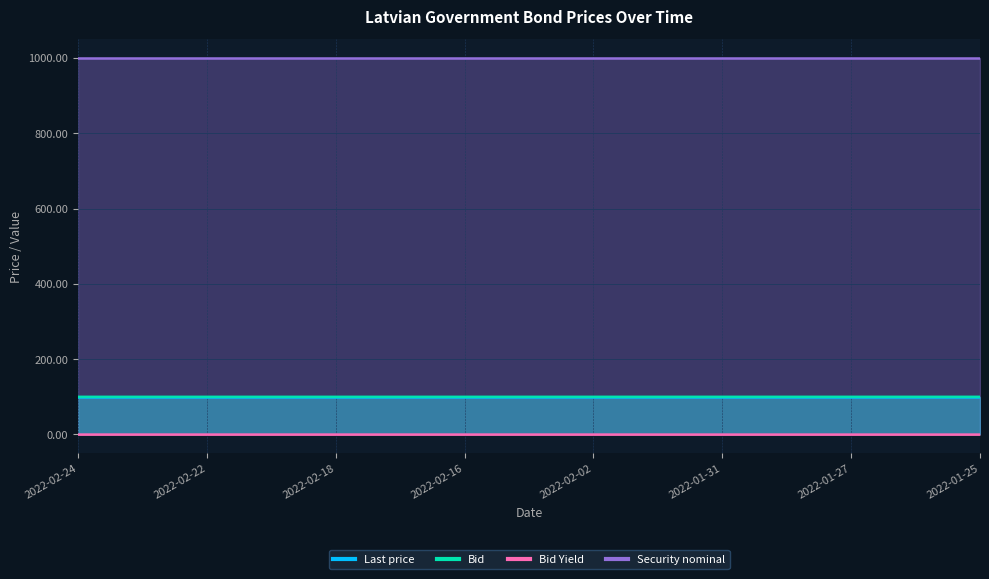

At which category does the chart reach its peak across all series?

2022-01-25